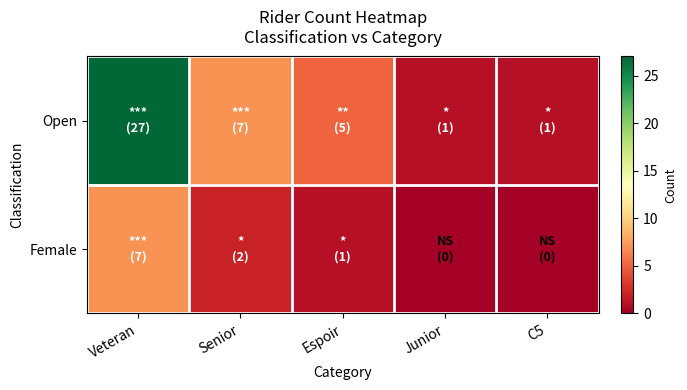

Which series has the largest total across all categories?

Open